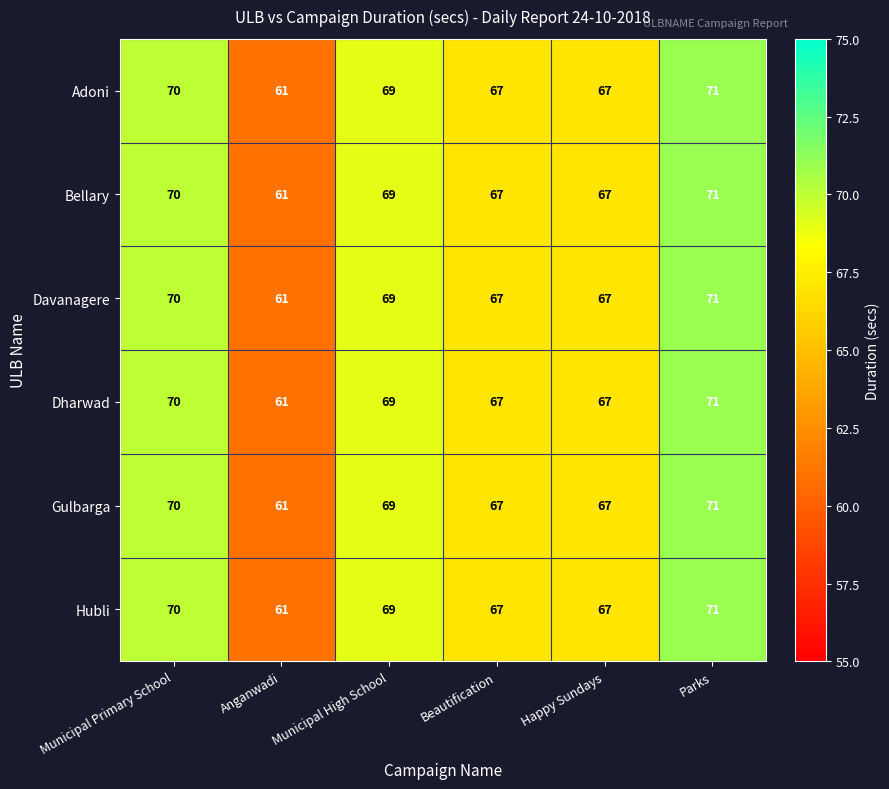

The Gulbarga series shows 39 at Happy Sundays. True or false?

False